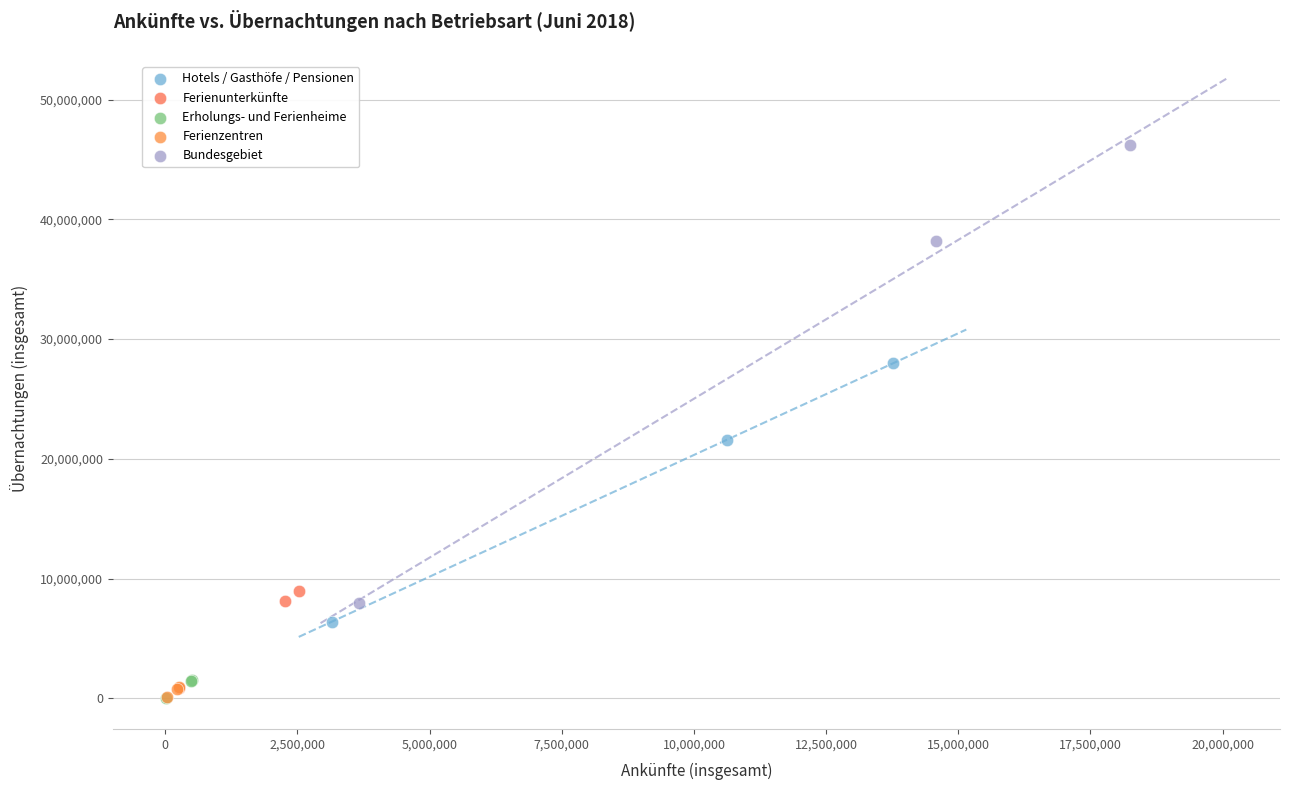

Which series has the largest Y range (max minus min)?

Bundesgebiet